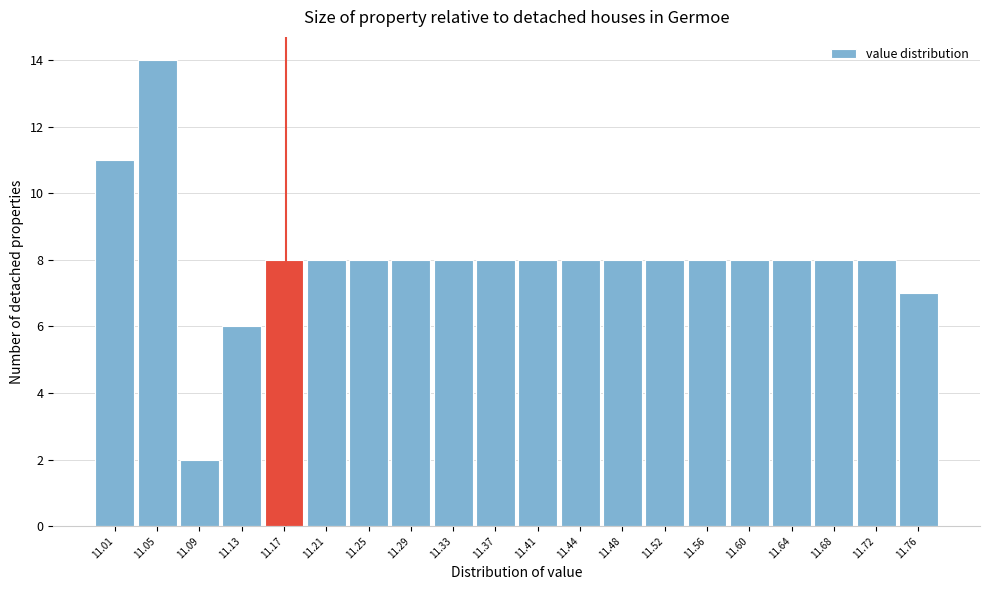

Reading left to right, what are all the values shown in this chart?

11	14	2	6	8	8	8	8	8	8	8	8	8	8	8	8	8	8	8	7